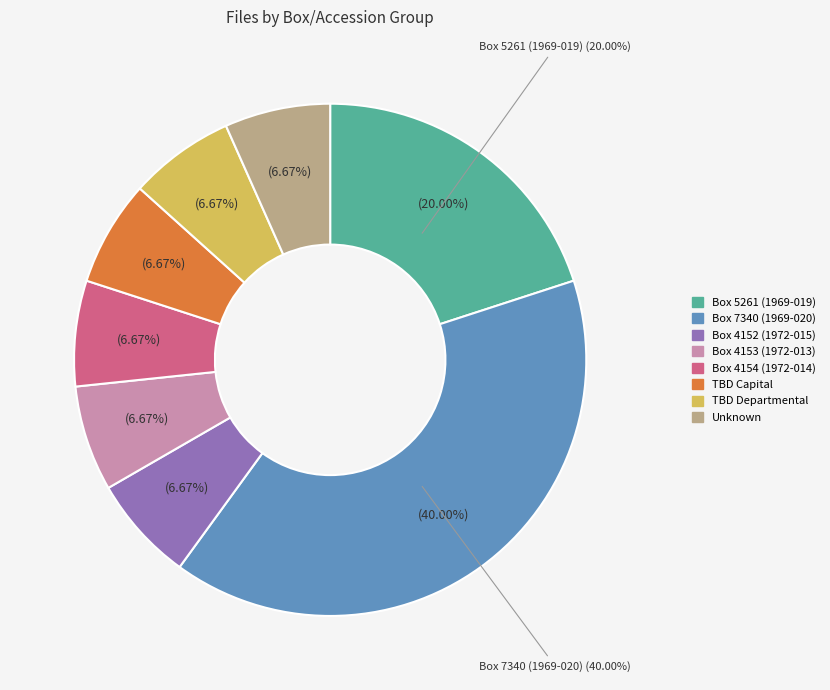

What portion of the pie excludes Box 7340 (1969-020)?

60.0%